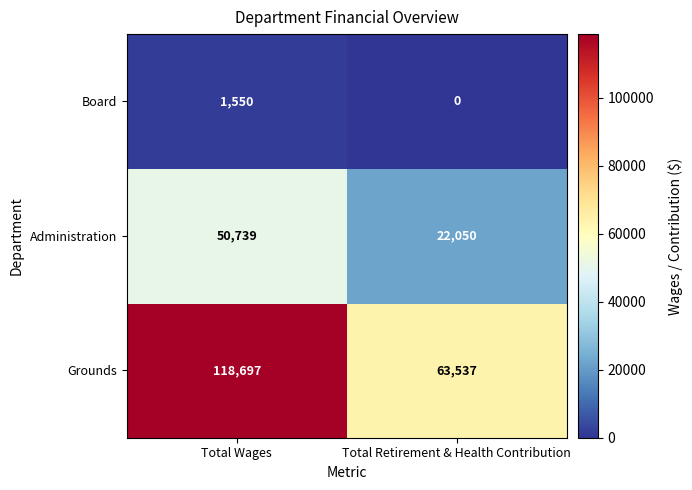

Which series has the widest spread of values?

Grounds